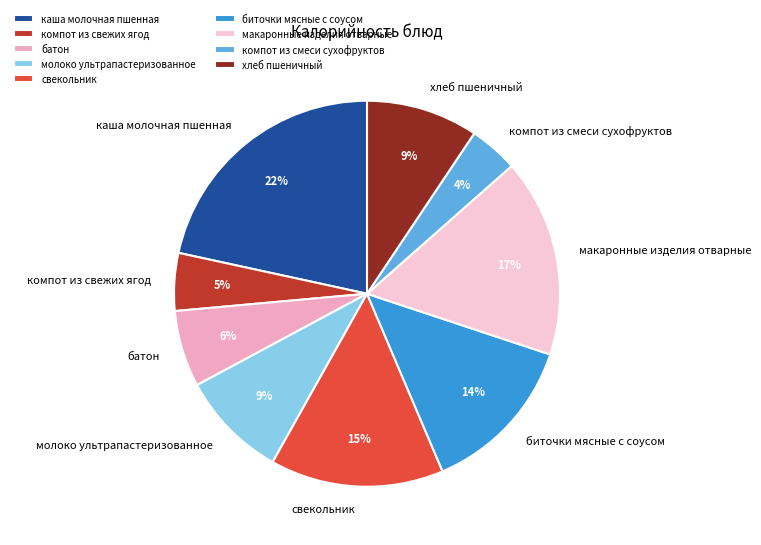

Which slice is the smallest?

компот из смеси сухофруктов